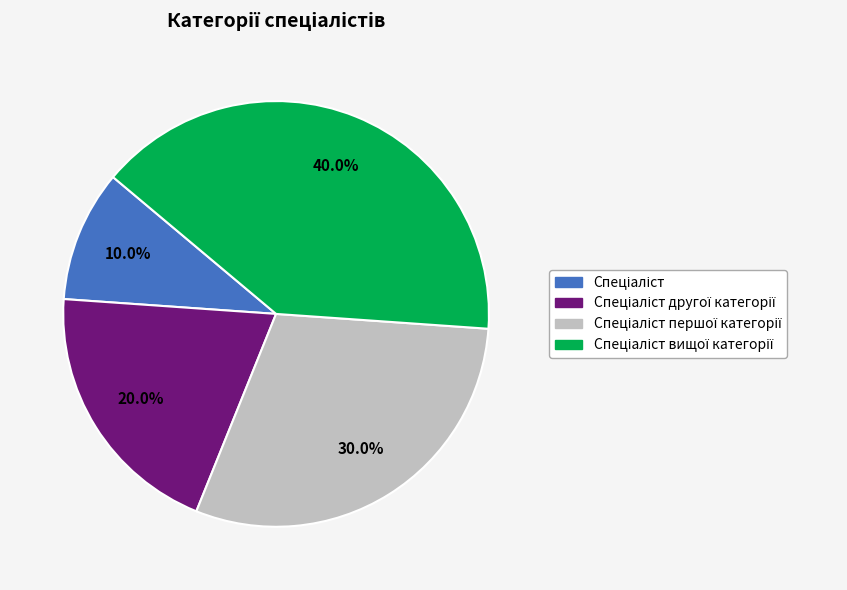

Does any single category account for the majority?

No